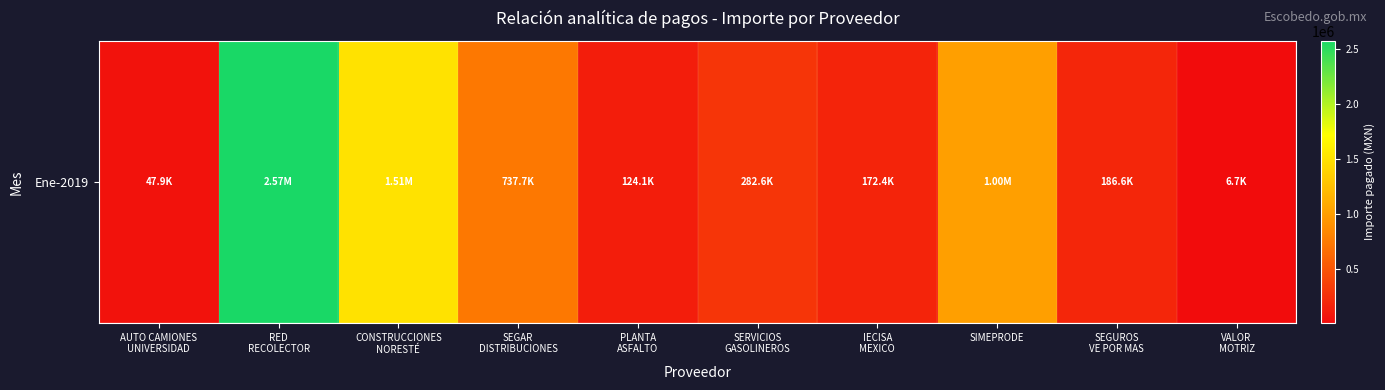

What is the sum of all values?

6639765.2